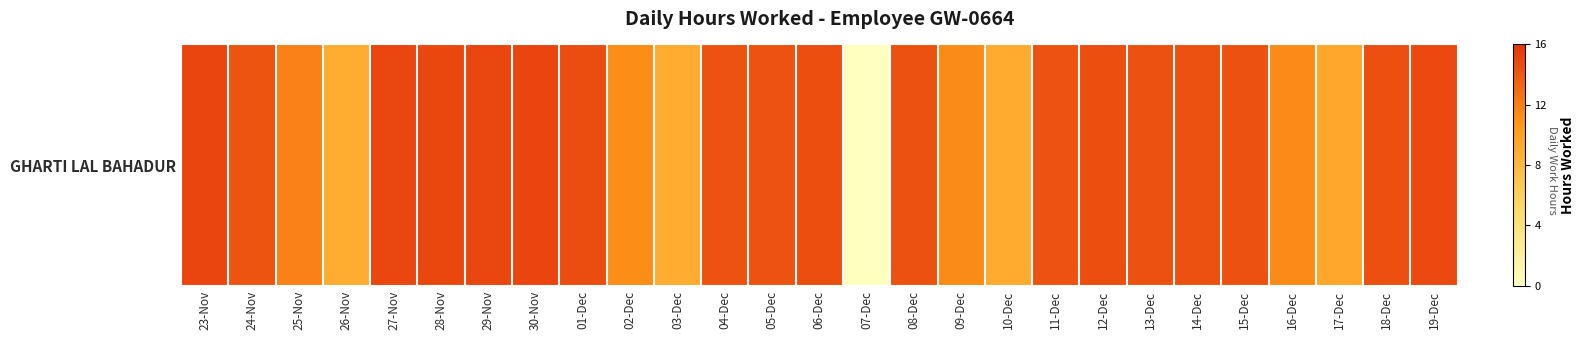

How many categories are shown in the chart?

27